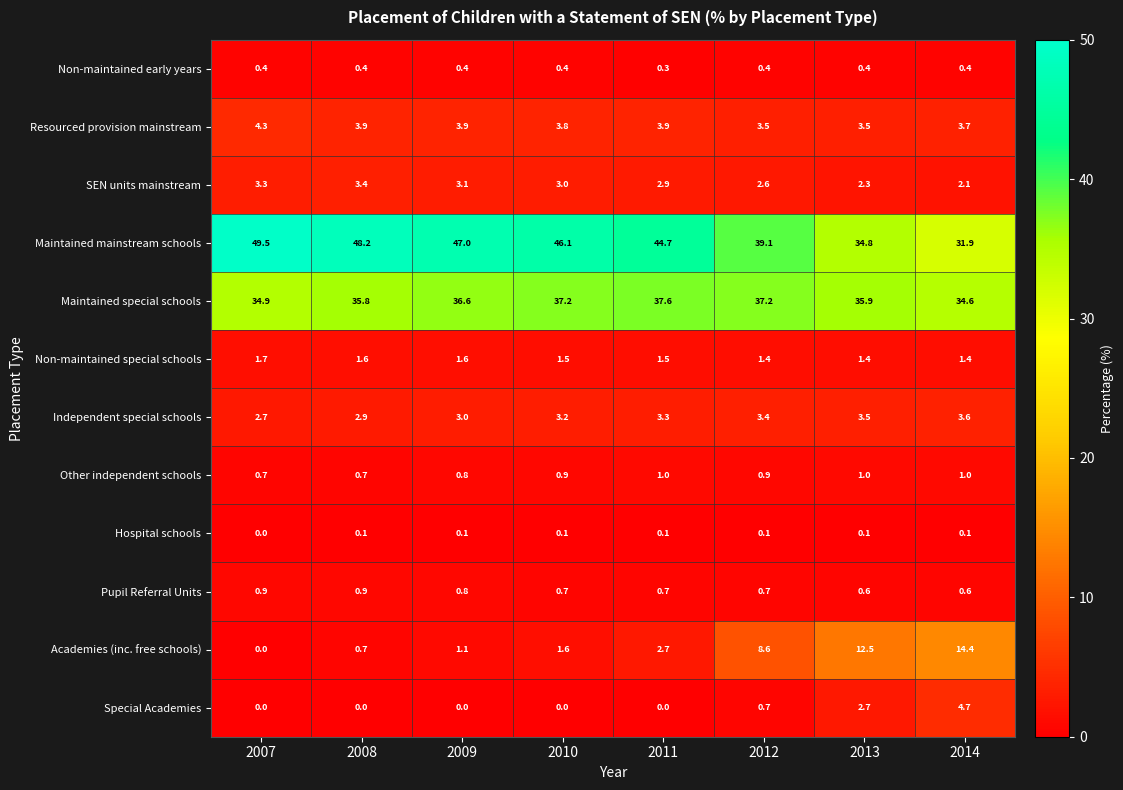

The Maintained mainstream schools series shows 46.1 at 2010. True or false?

True